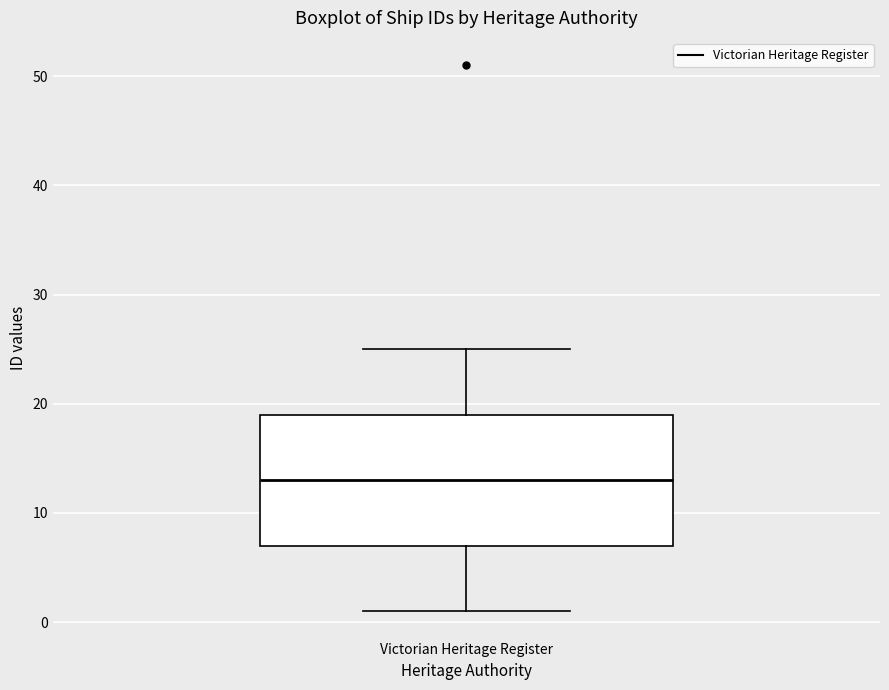

Transcribe this box plot: give where the median line is, the range the box spans, and where the two whiskers end, as read against the y-axis. The values are not printed on the chart, so give them approximately, as read against the axis.

median 13, box 7 to 19, whiskers 1 to 25